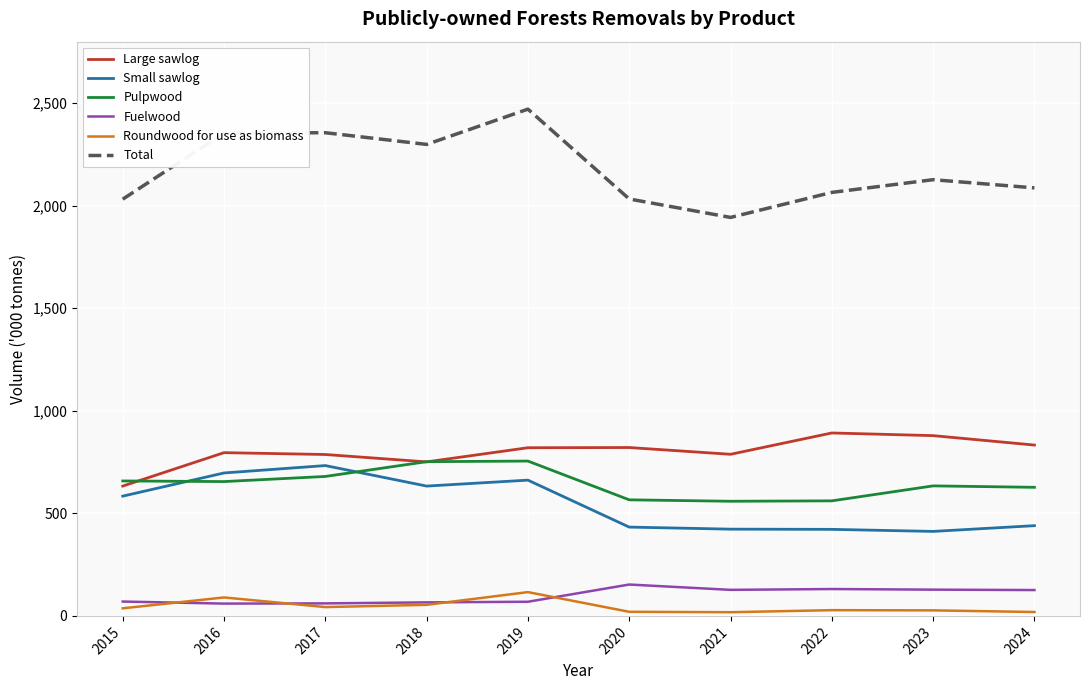

What is the difference between the maximum and minimum values in the Total series?

528